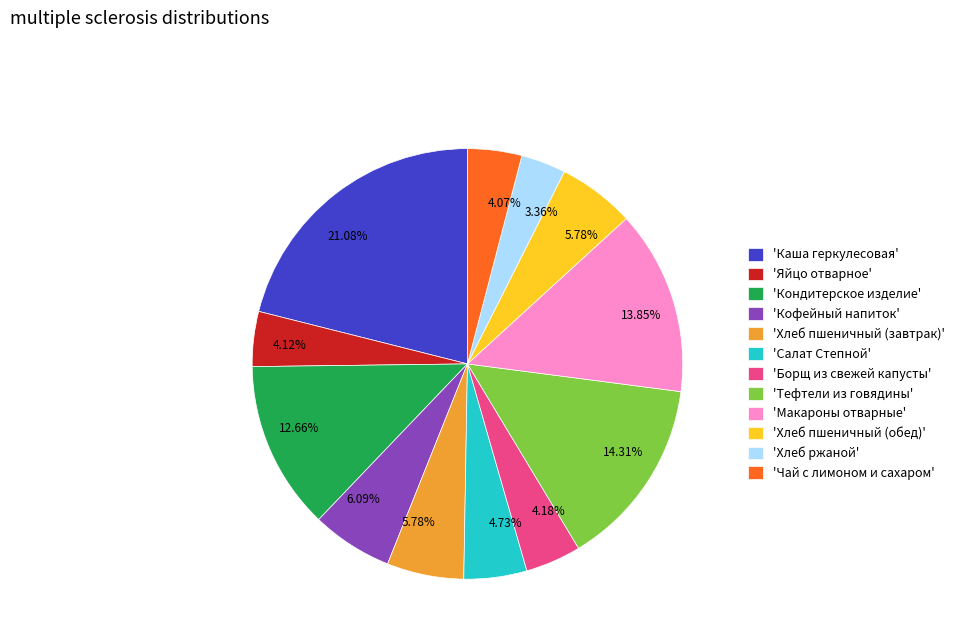

To the nearest percent, what is the difference between the largest and smallest slice percentages?

18%